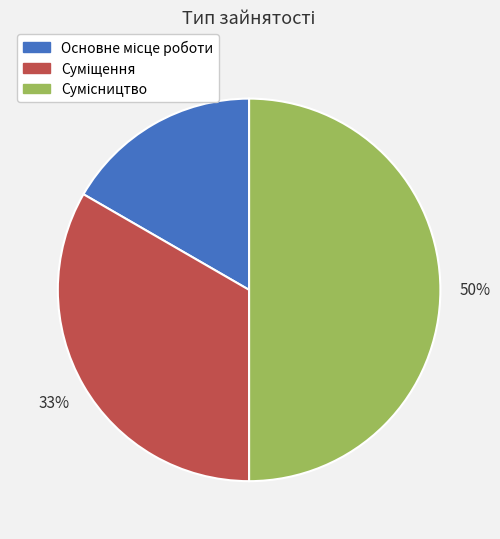

How many segments does this pie chart have?

3